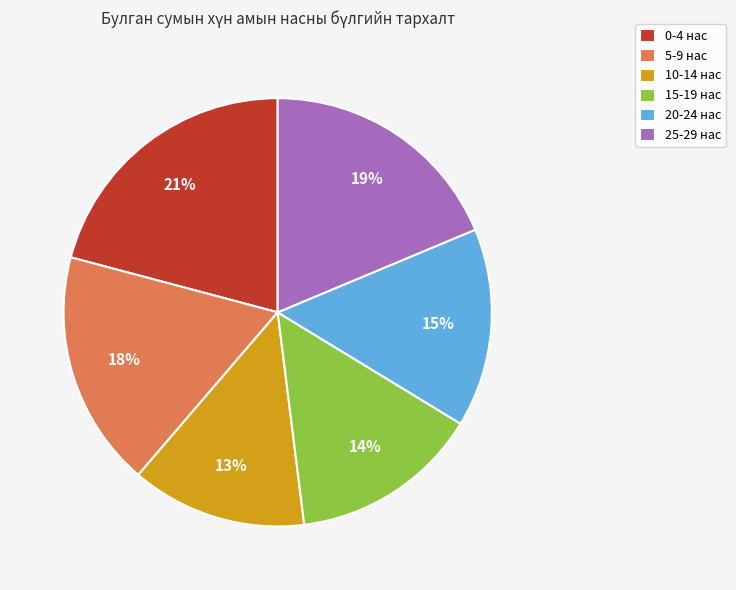

The 20-24 нас slice represents 15% of the pie. True or false?

True